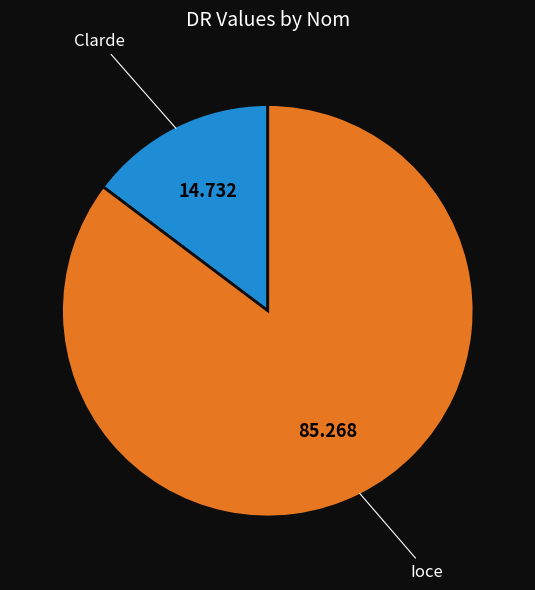

How many slices are in this pie chart?

2